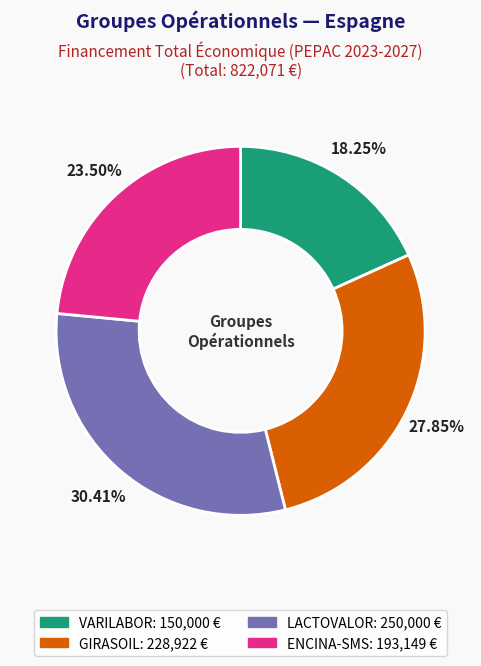

Approximately how many times larger is the value at VARILABOR compared to GIRASOIL?

0.7